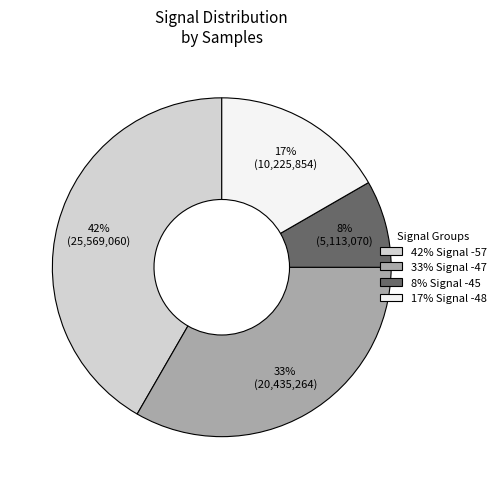

The 42% Signal -57 slice represents 29% of the pie. True or false?

False